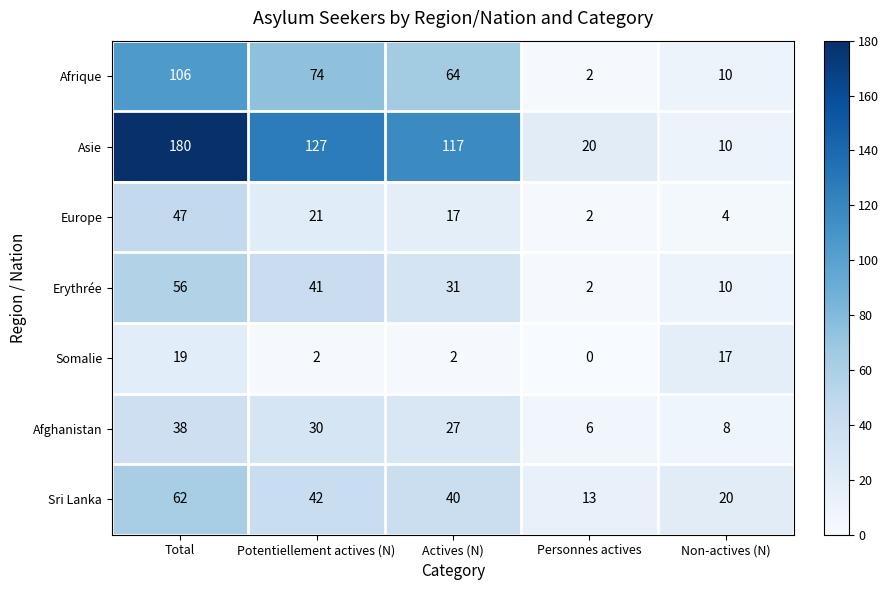

What is the difference between the maximum and minimum values in the Erythrée series?

54